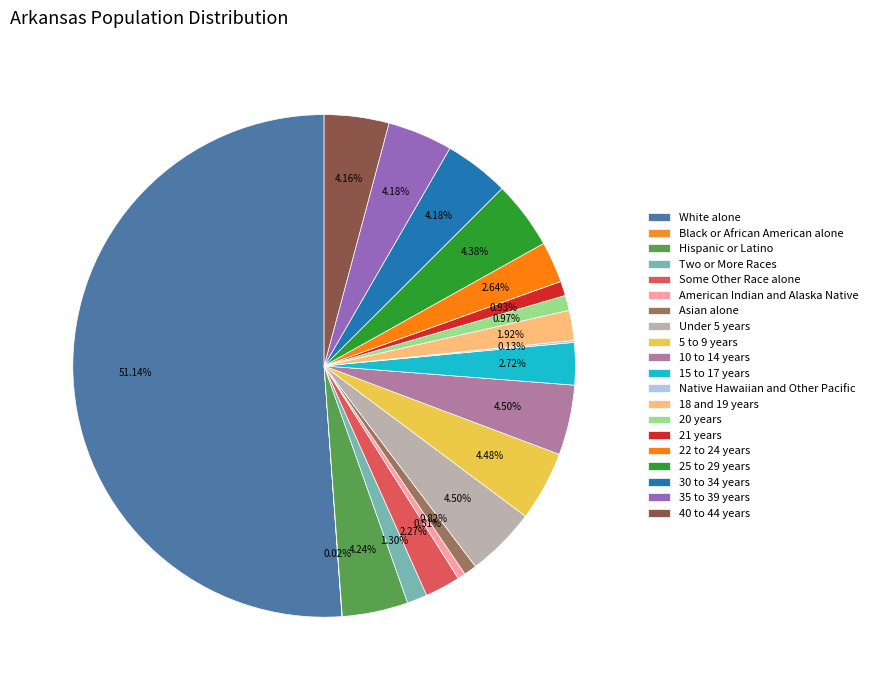

Rank the categories by value from lowest to highest.

Black or African American alone, Native Hawaiian and Other Pacific, American Indian and Alaska Native, Asian alone, 21 years, 20 years, Two or More Races, 18 and 19 years, Some Other Race alone, 22 to 24 years, 15 to 17 years, 40 to 44 years, 35 to 39 years, 30 to 34 years, Hispanic or Latino, 25 to 29 years, 5 to 9 years, 10 to 14 years, Under 5 years, White alone